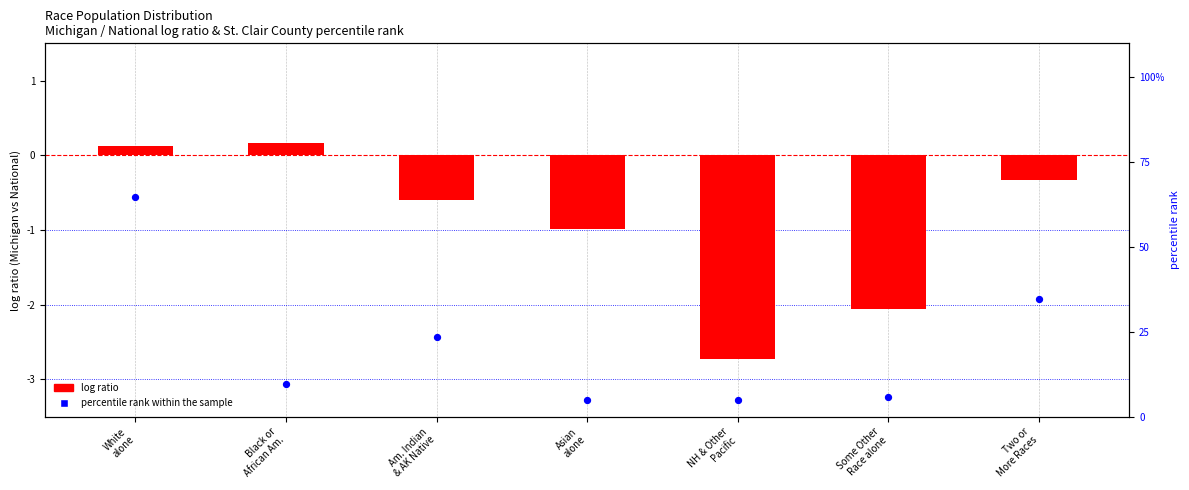

What is the total value across all series at Some Other
Race alone?

3.8